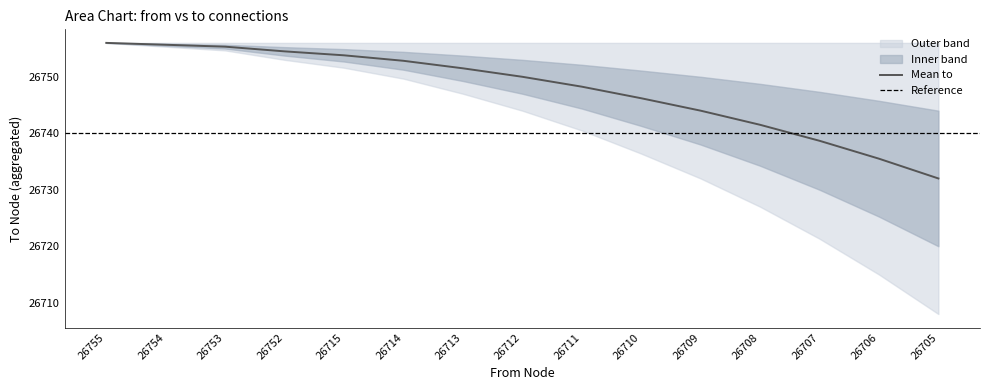

True or false: mean_to has more than 0 interior local peaks.

False